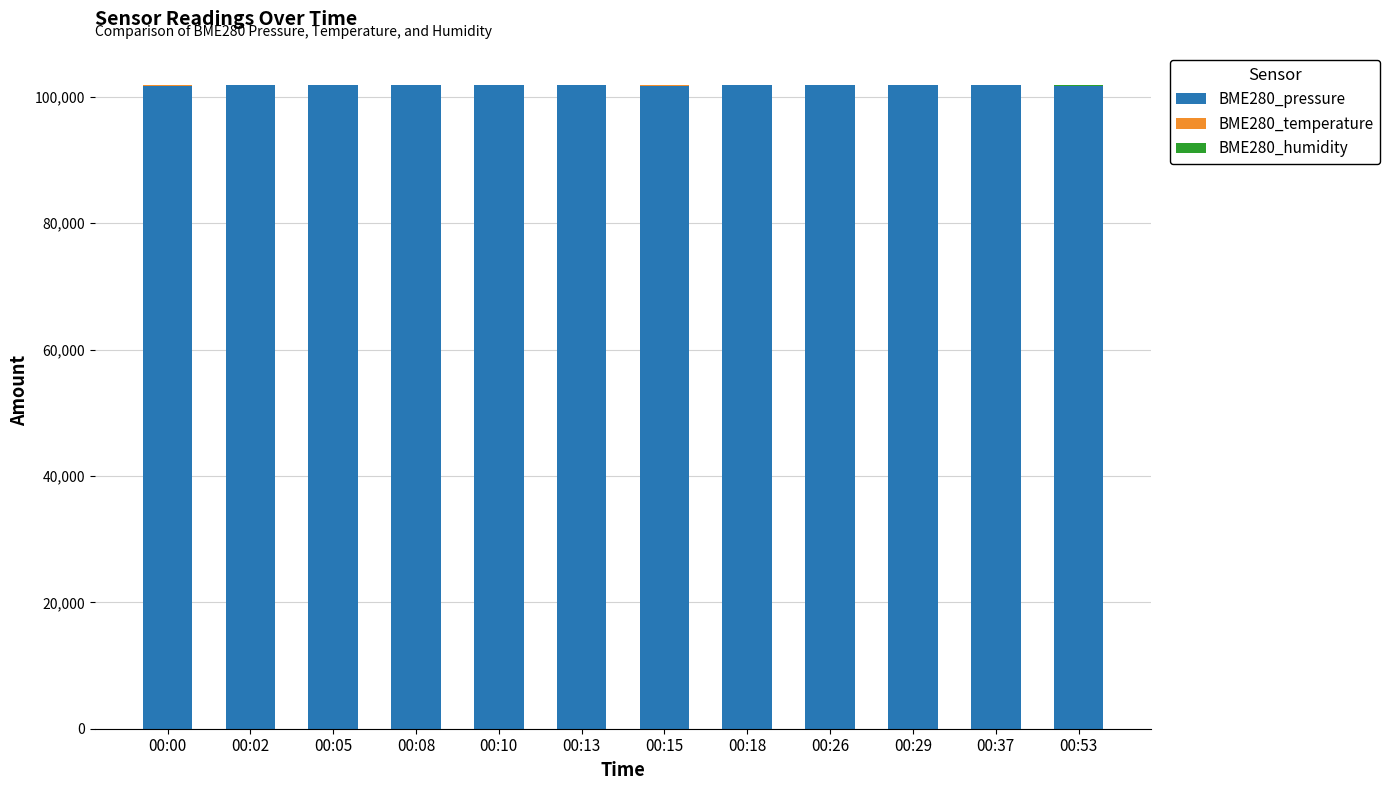

What is the sum of all BME280_pressure values?

1221378.2